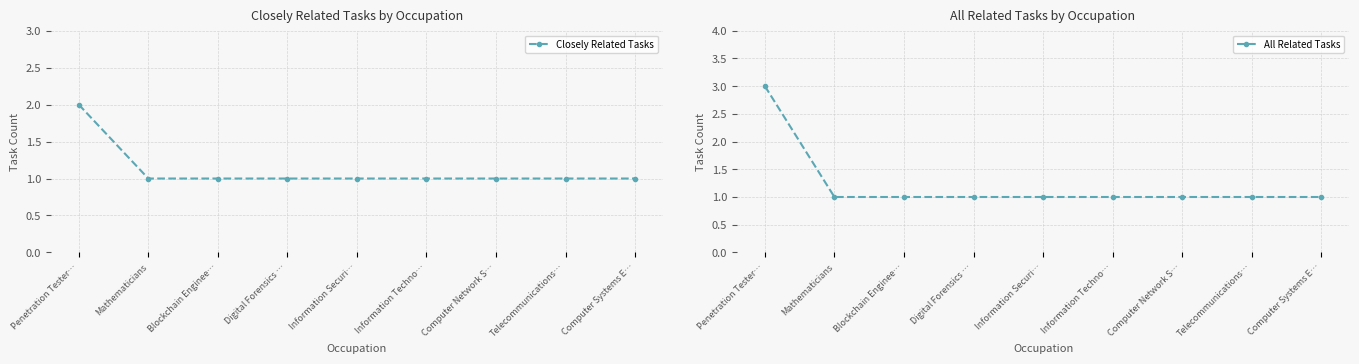

How many data points in All Related Tasks are above 1?

1